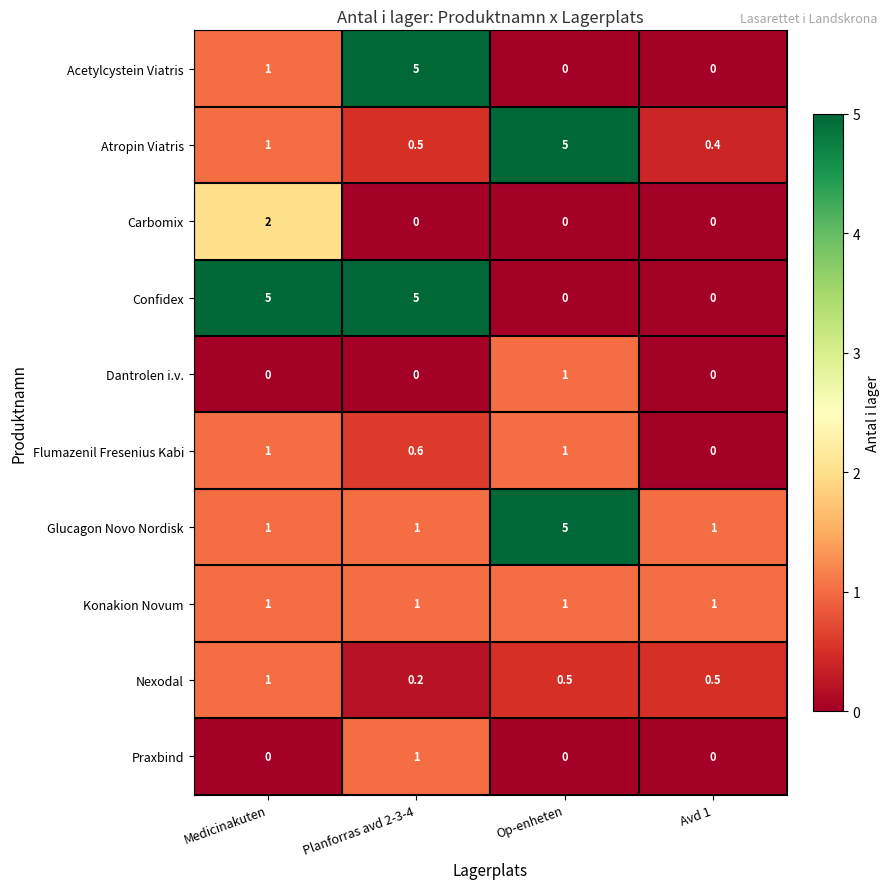

How many data points does each series have?

4